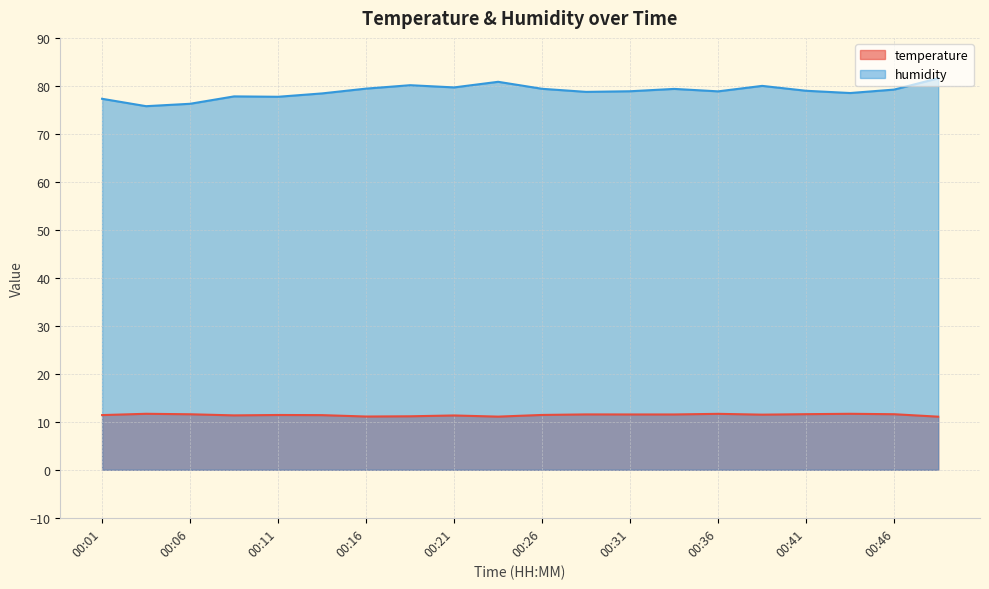

List the labels in order of humidity value, smallest first.

00:03, 00:06, 00:01, 00:11, 00:08, 00:13, 00:44, 00:29, 00:36, 00:31, 00:41, 00:46, 00:34, 00:26, 00:16, 00:21, 00:39, 00:19, 00:24, 00:49